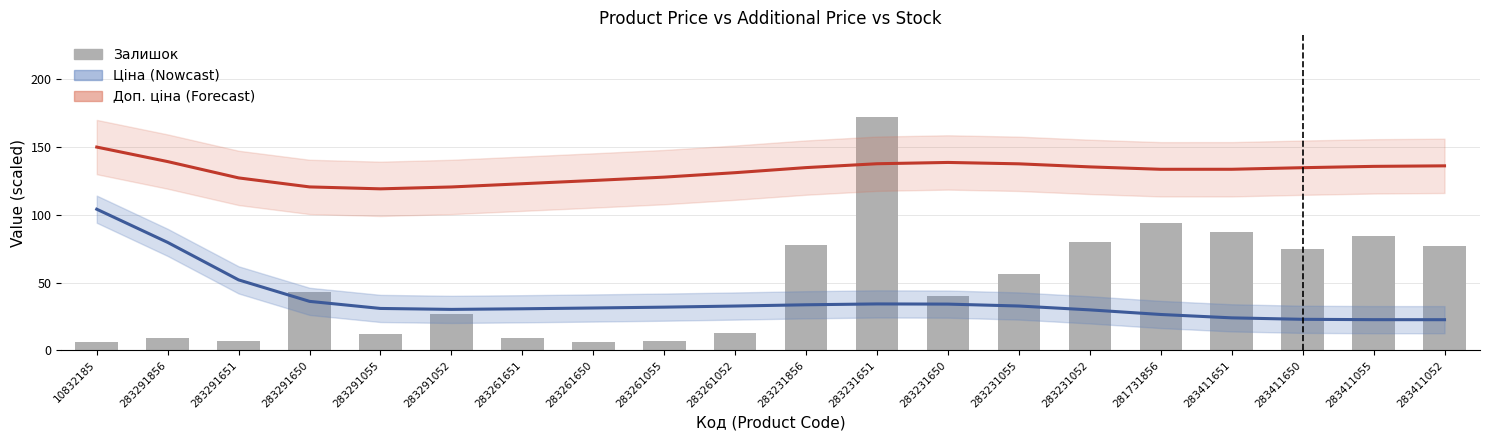

What is the sum of all Ціна values?

743.2